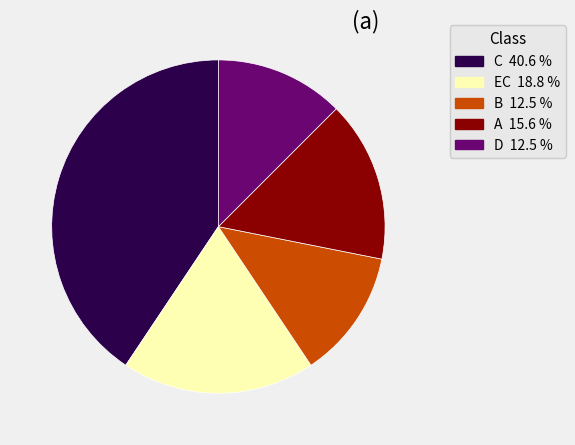

Combined, do EC and B account for over 50%?

No